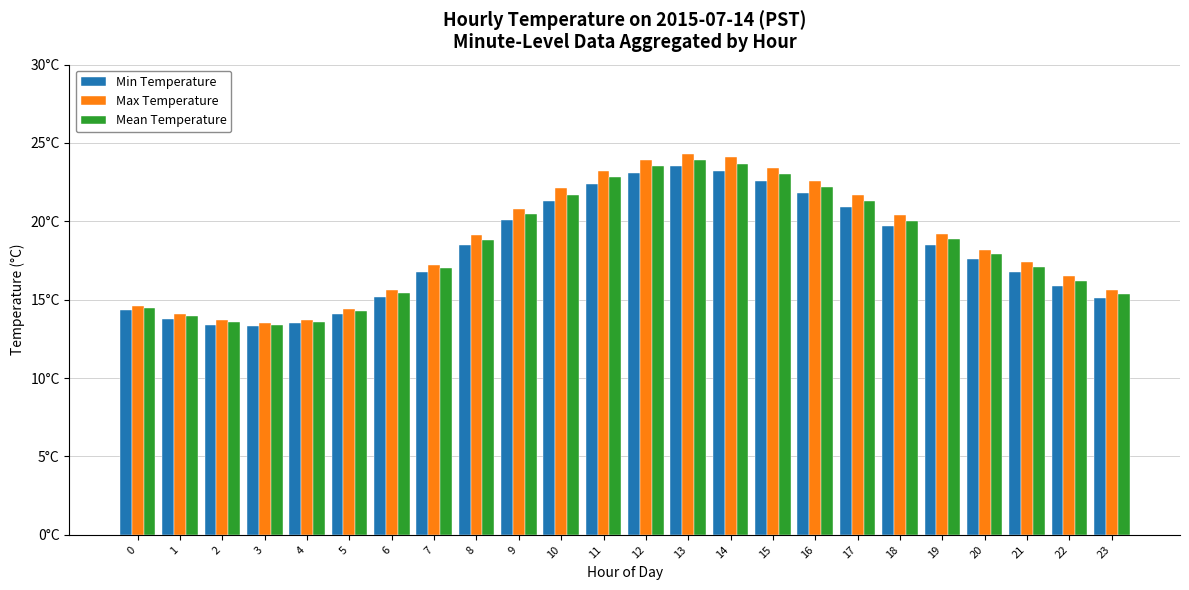

Which has a higher value, 15 or 18?

15